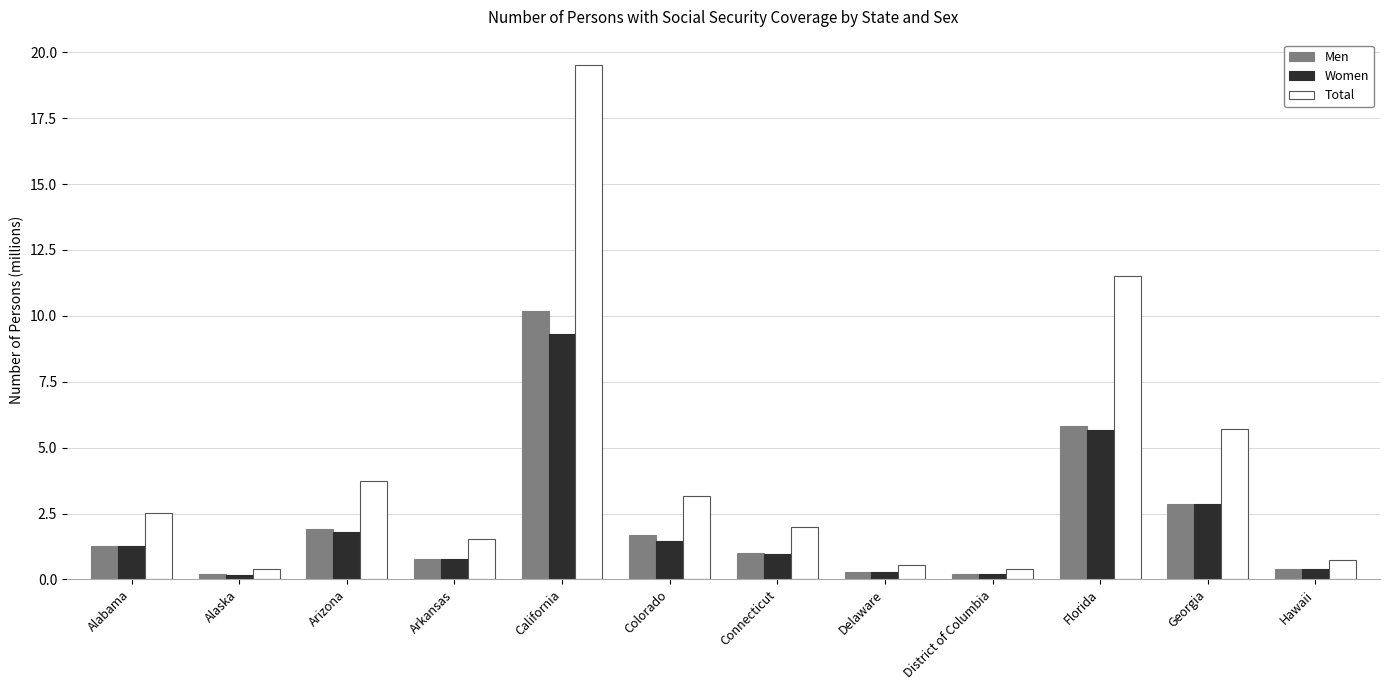

Between Colorado and Connecticut, which series saw the biggest shift?

Total